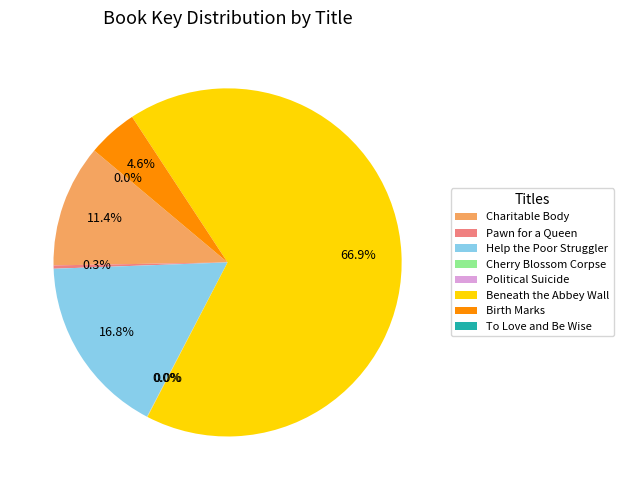

To the nearest percent, what is the average slice percentage?

12%